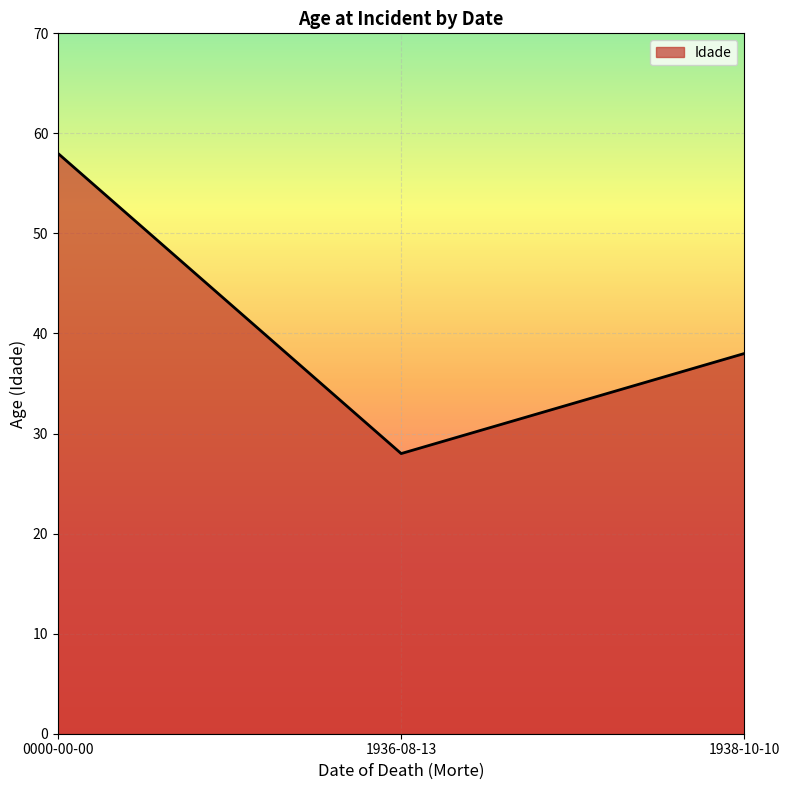

Rank the categories by value from highest to lowest.

0000-00-00, 1938-10-10, 1936-08-13